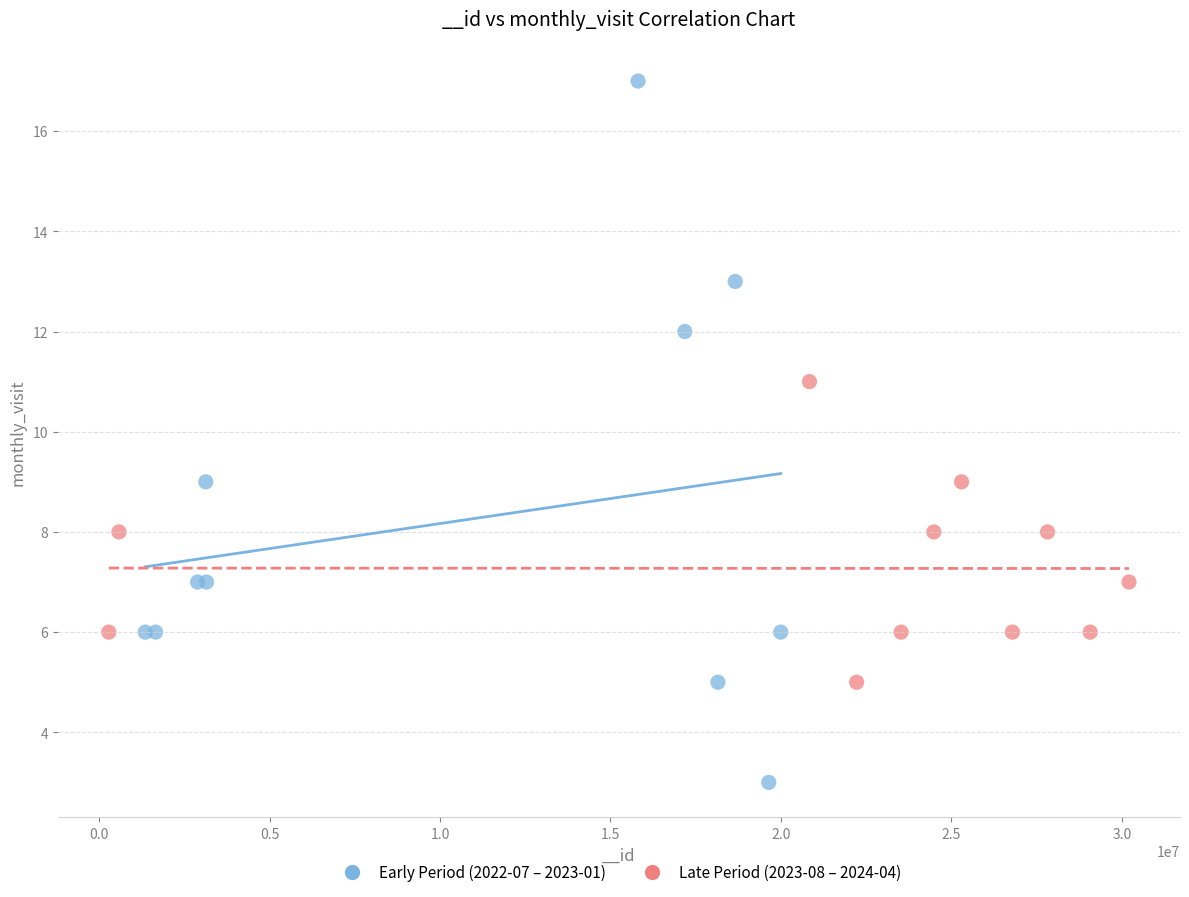

What are all the series names shown in the legend?

Early Period (2022-07 – 2023-01), Late Period (2023-08 – 2024-04)